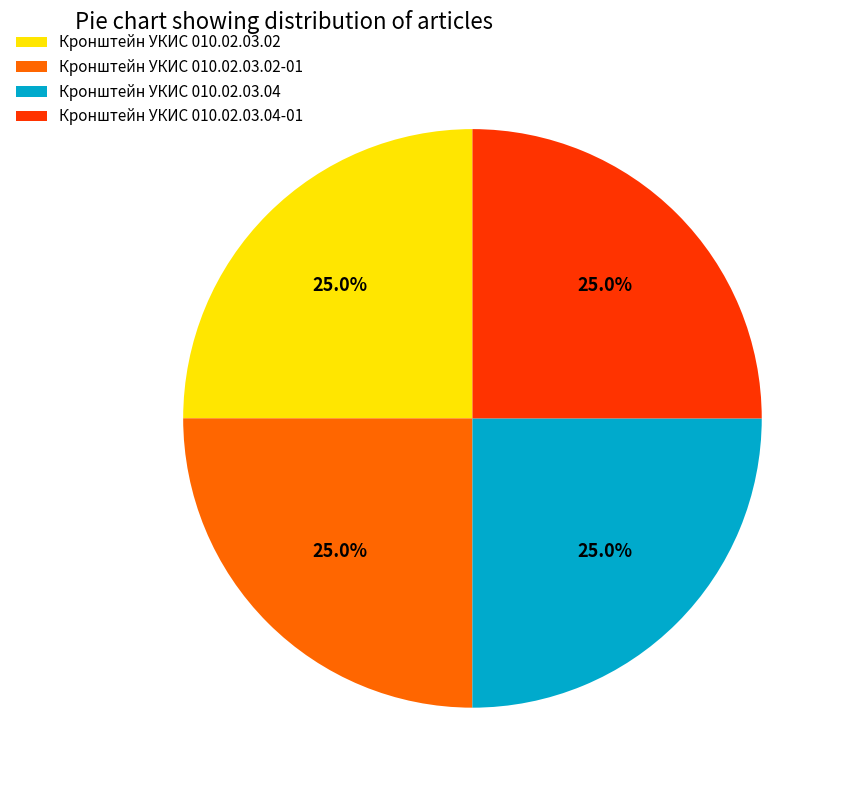

Approximately how many times larger is the value at Кронштейн УКИС 010.02.03.04 compared to Кронштейн УКИС 010.02.03.04-01?

1.0